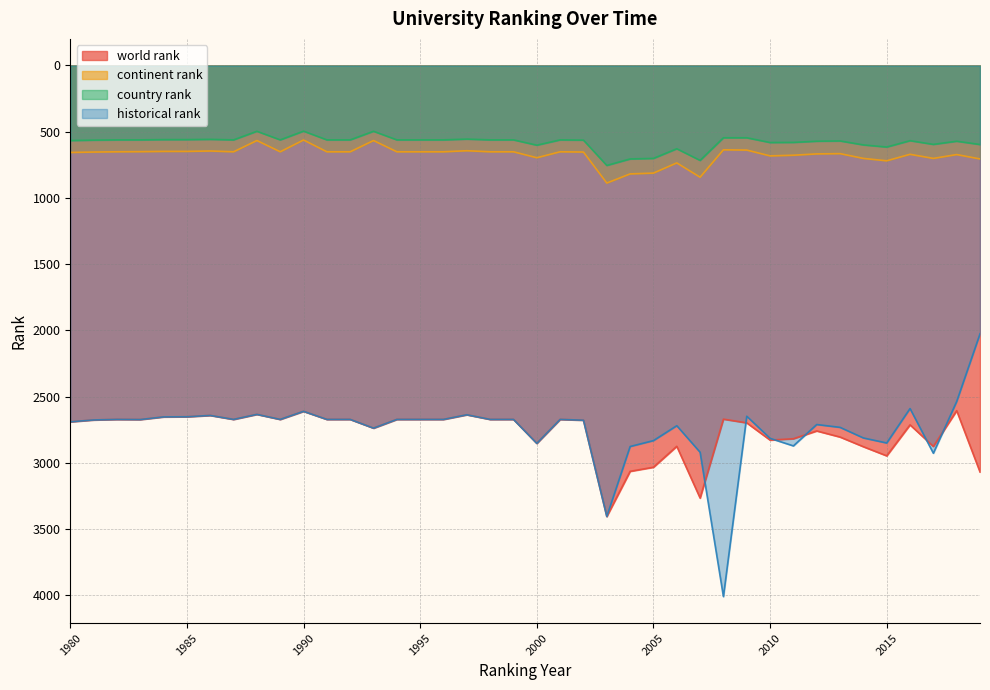

True or false: world rank has a value of 4845.1 at 1993.

False